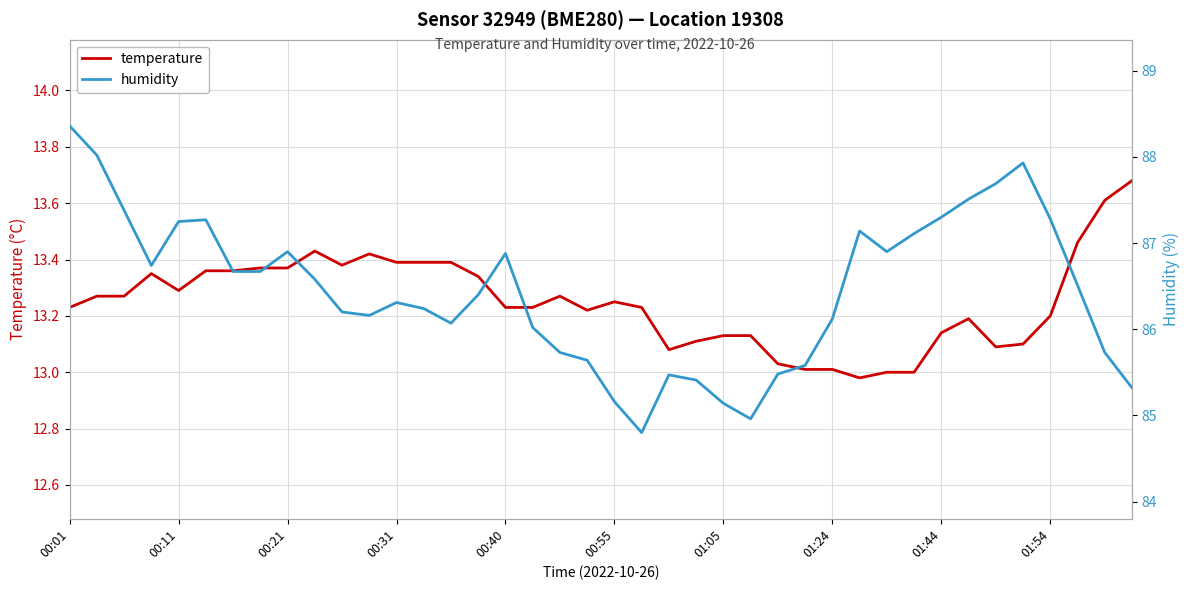

What are all the series names shown in the legend?

temperature, humidity